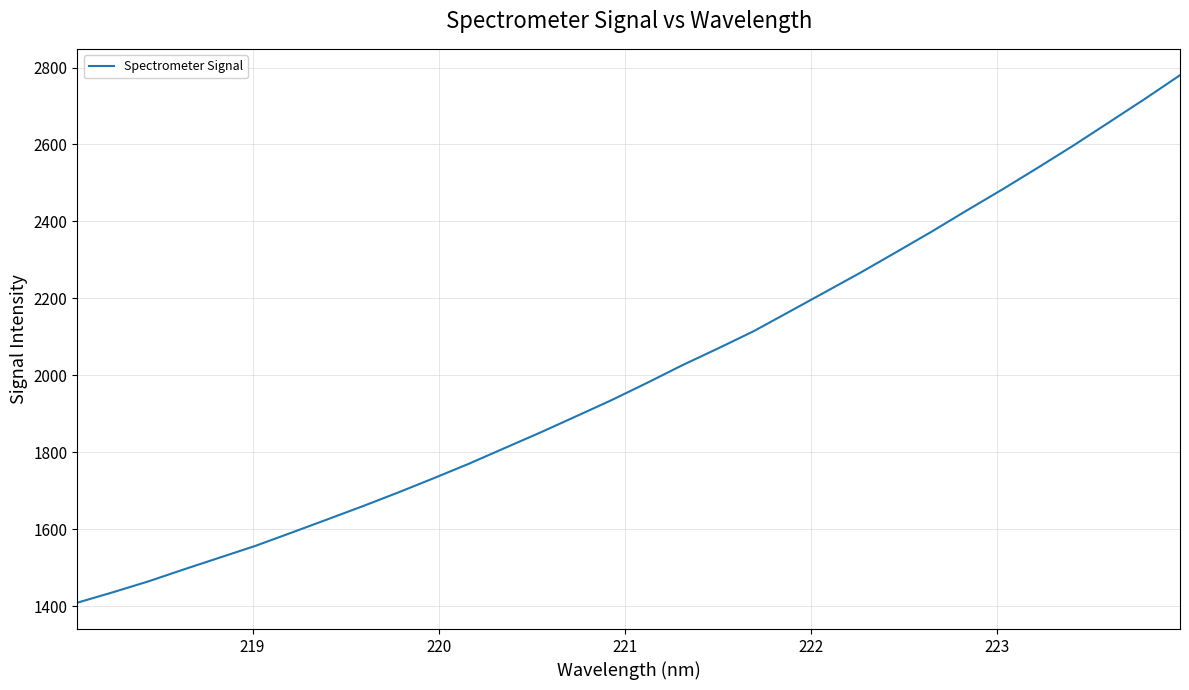

What is the difference between the maximum and minimum values?

1370.2